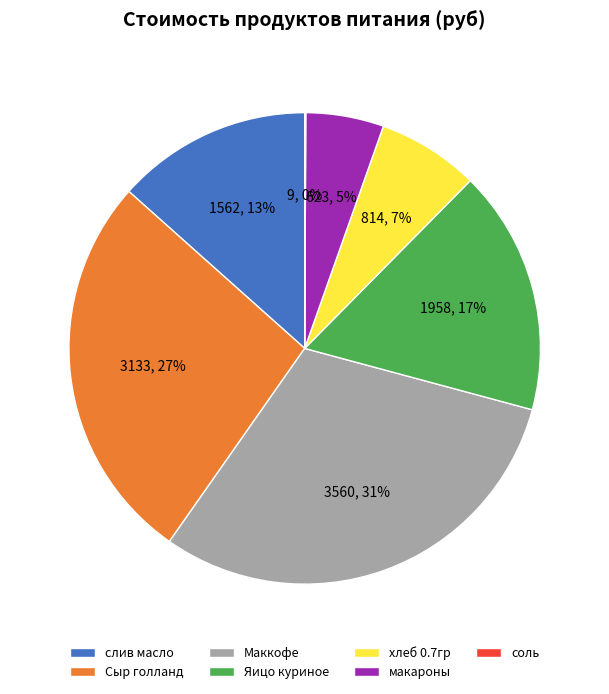

Does Маккофе represent more than half of the total?

No